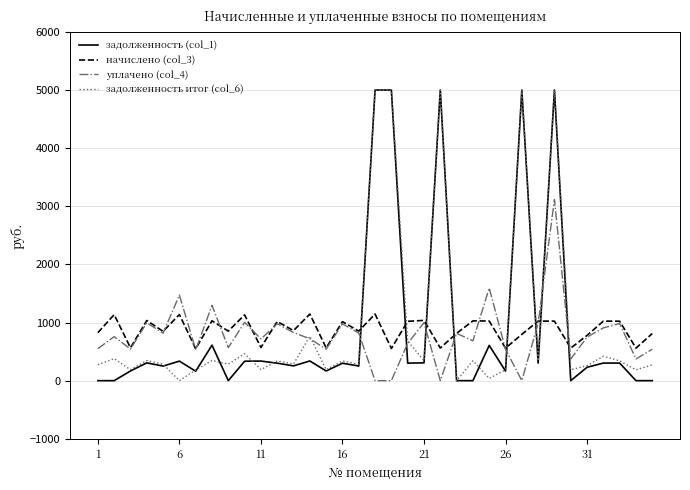

What is the average value of the задолженность итог (col_6) series?

963.9